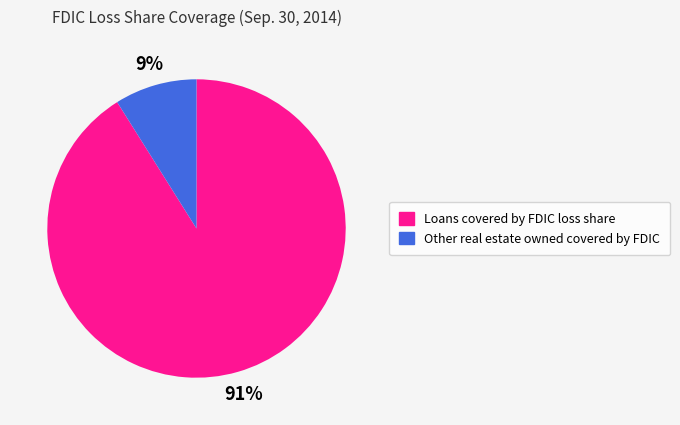

The Loans covered by FDIC loss share slice represents 99% of the pie. True or false?

False